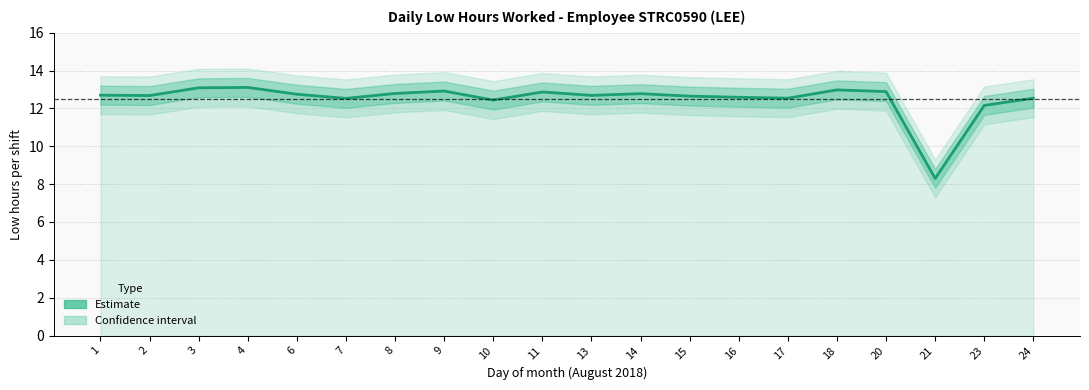

Reading right to left, extract all data points from this chart.

24=12.5	23=12.2	21=8.3	20=12.9	18=13.0	17=12.5	16=12.6	15=12.7	14=12.8	13=12.7	11=12.9	10=12.4	9=12.9	8=12.8	7=12.5	6=12.8	4=13.1	3=13.1	2=12.7	1=12.7